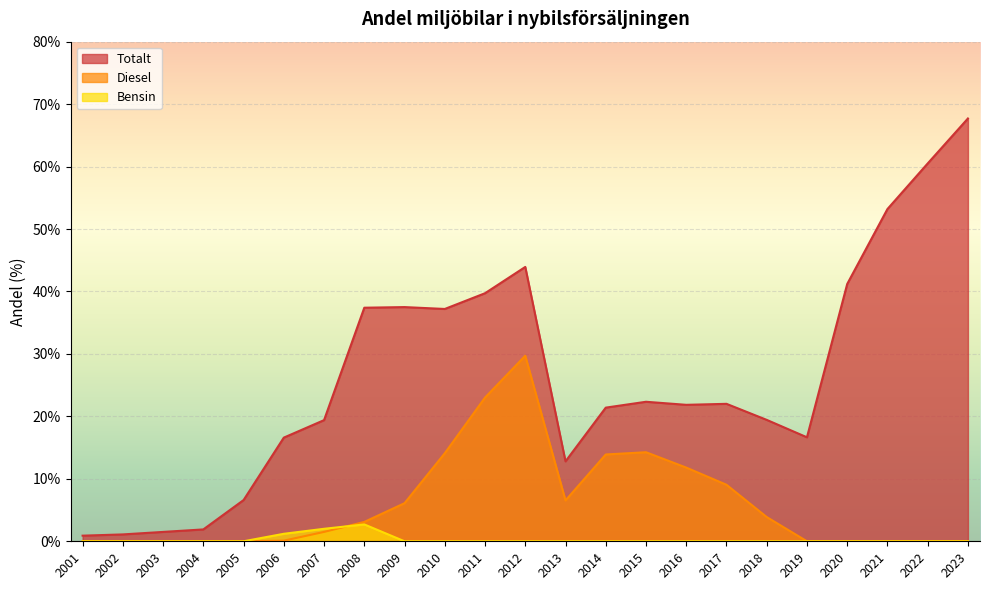

True or false: Totalt and Diesel intersect in this chart.

False